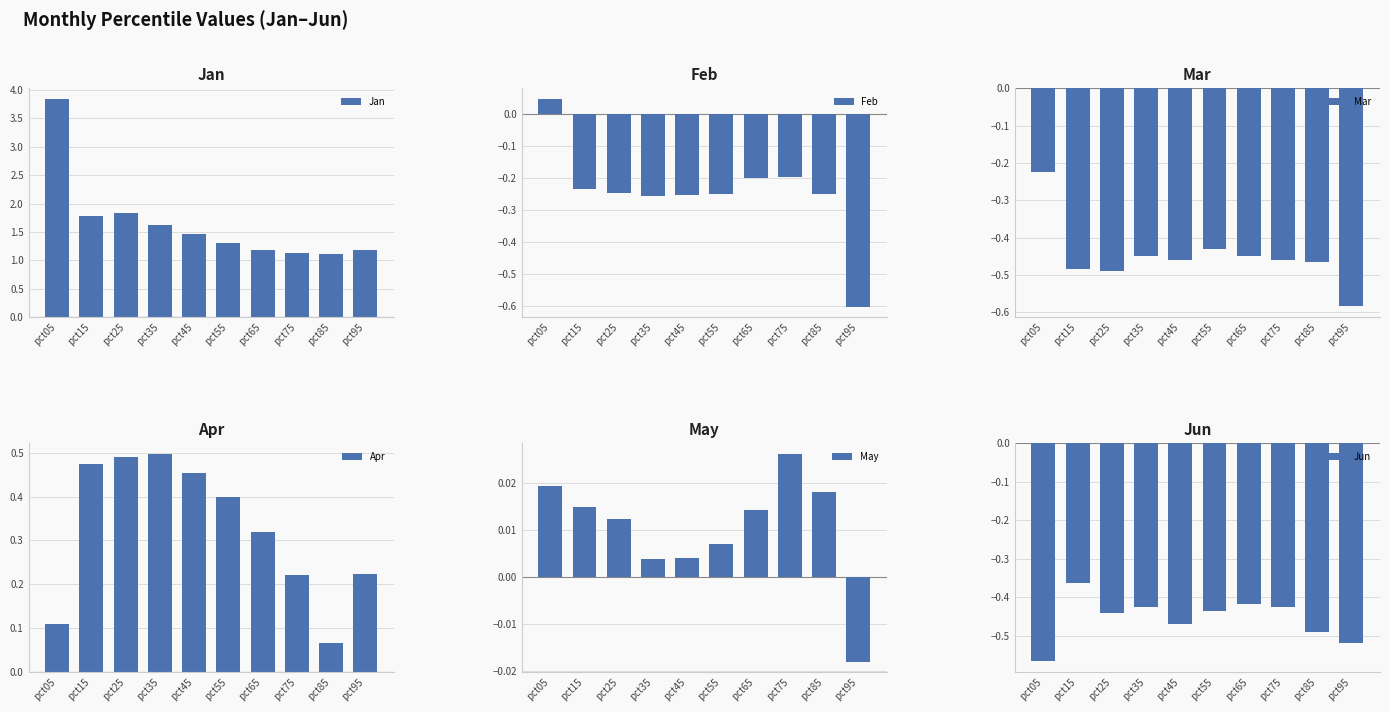

What are all the series names shown in the legend?

Jan, Feb, Mar, Apr, May, Jun